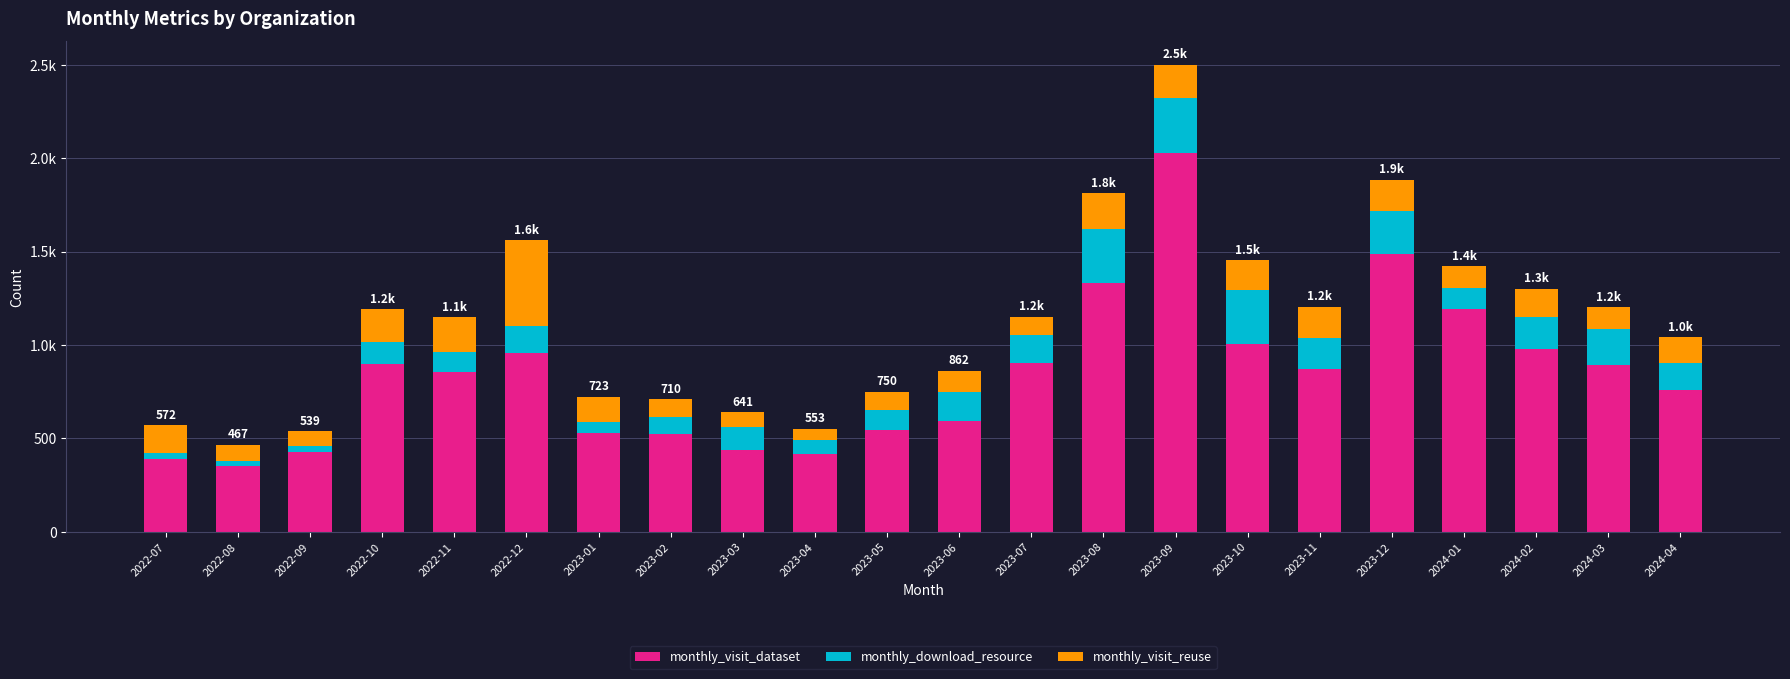

Does the chart contain any negative values?

No